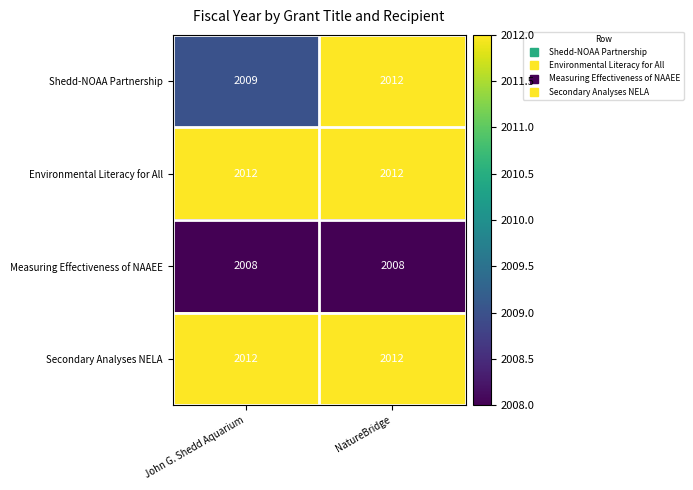

At which category is the sum across all series the highest?

NatureBridge